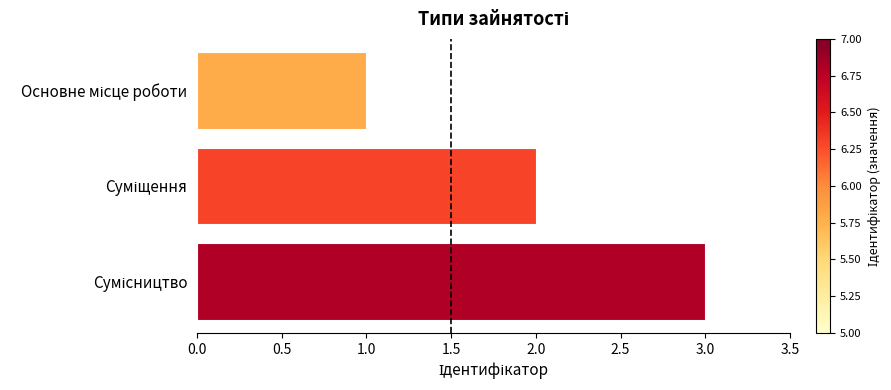

What is the sum of all values?

6